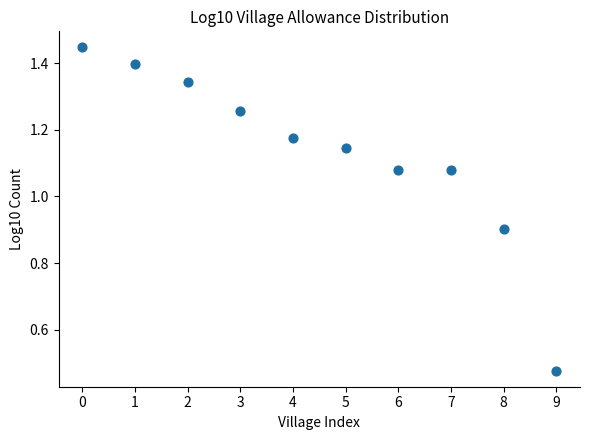

What is the range of Y values (max minus min)?

1.0